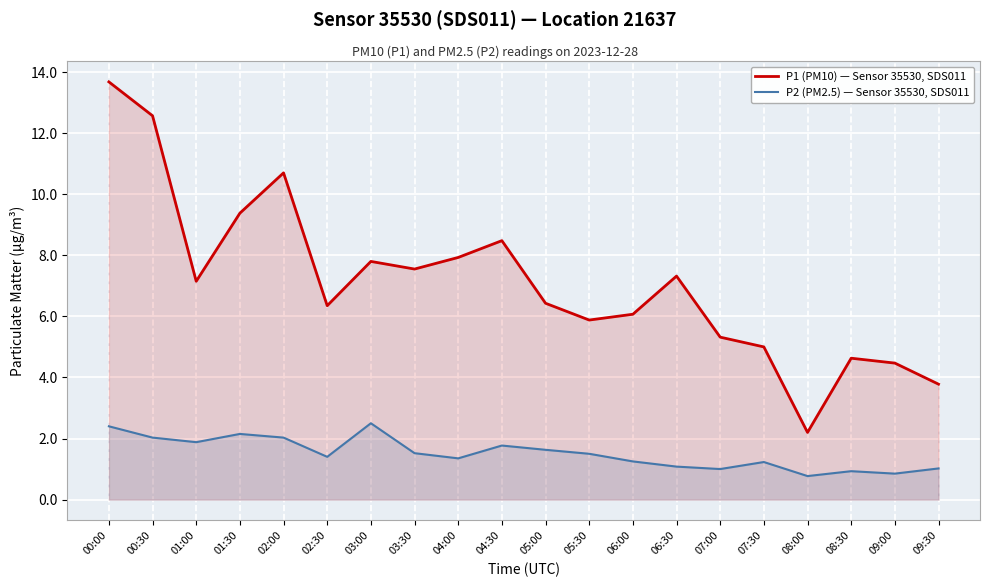

What is the total value across all series at 04:30?

10.2